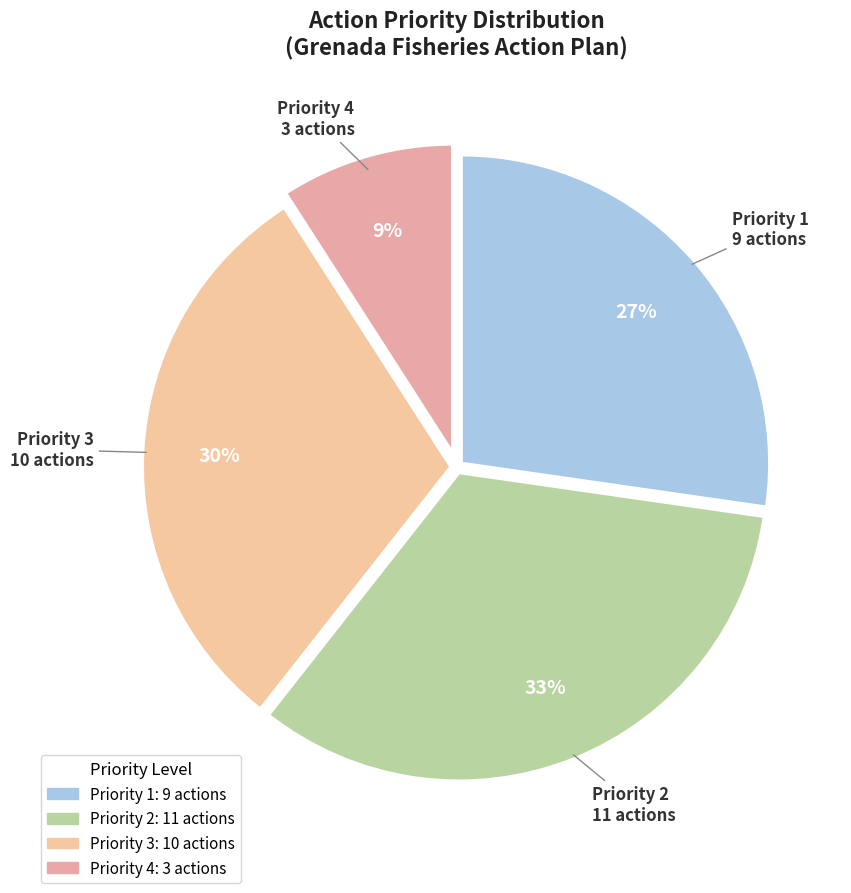

Is the sum of Priority 3 and Priority 1 greater than half?

Yes